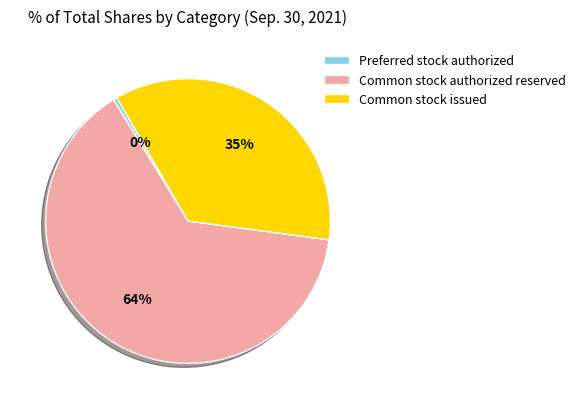

To the nearest percent, what is the average slice percentage?

33%